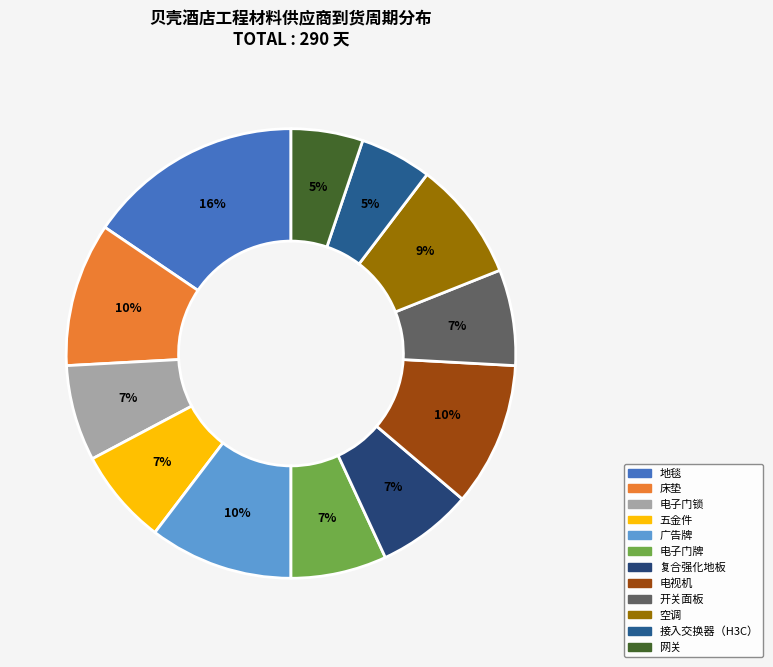

To the nearest percent, what percentage of the pie is 空调?

9%